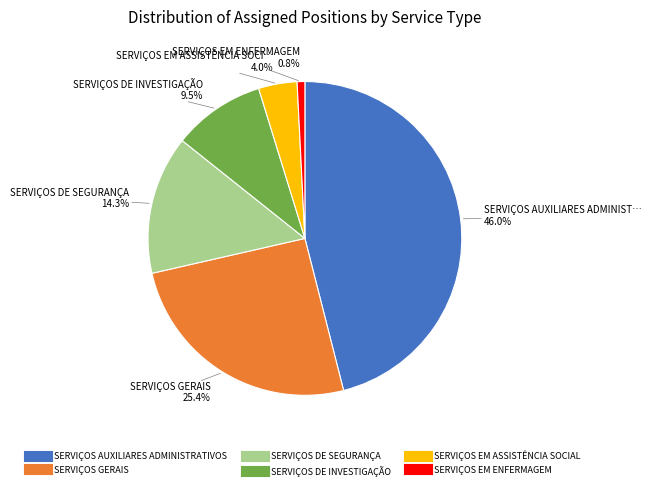

Is there any slice that represents more than half of the pie?

No